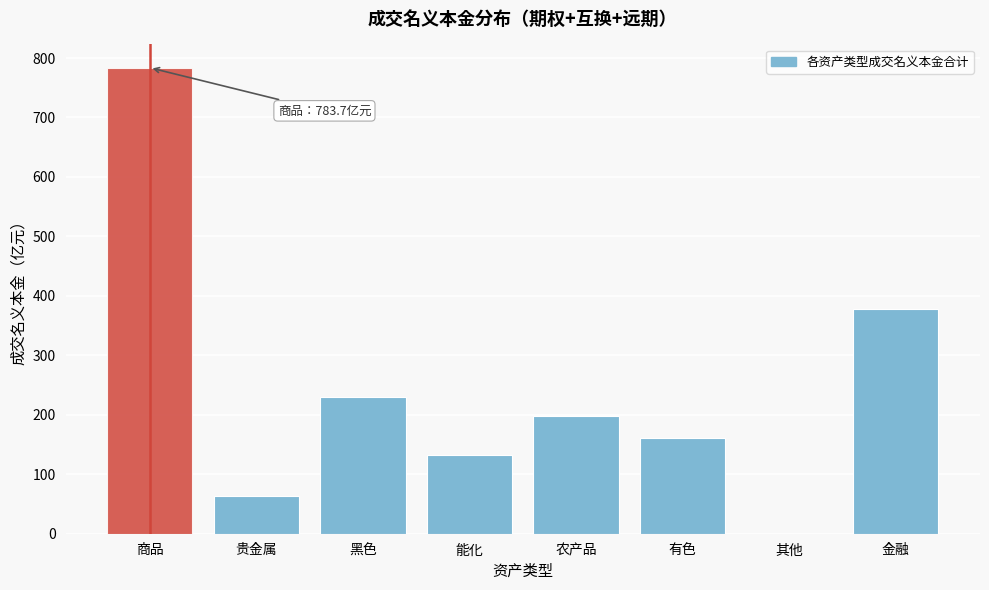

Reading left to right, transcribe all the data shown in this chart.

商品=783.7	贵金属=63.3	黑色=229.7	能化=132.0	农产品=197.8	有色=160.7	其他=0.1	金融=378.0